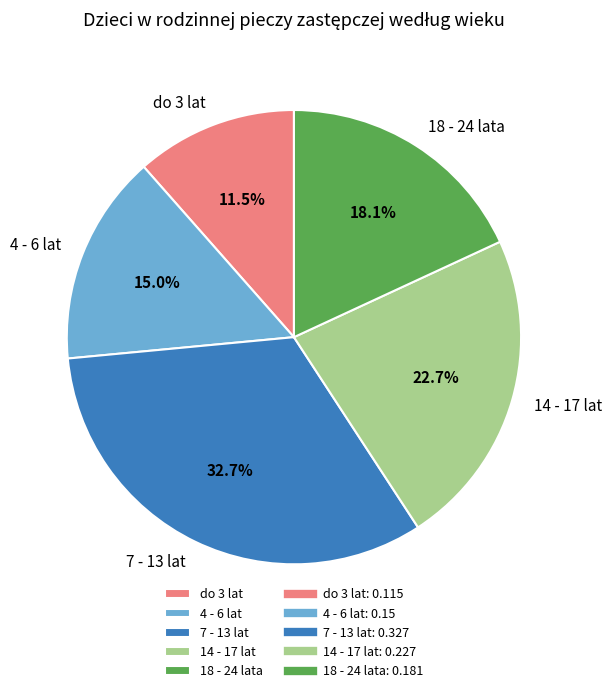

How much of the chart is everything except 18 - 24 lata?

81.9%